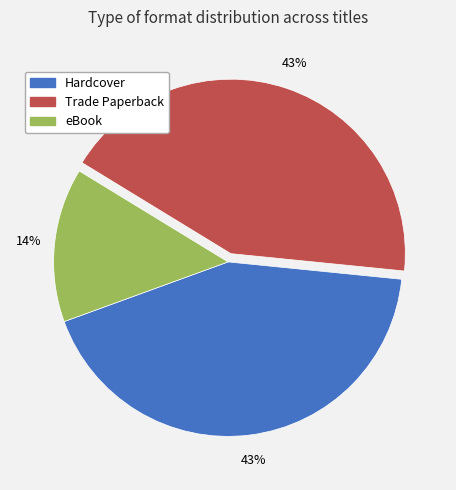

Is eBook the majority of the pie?

No